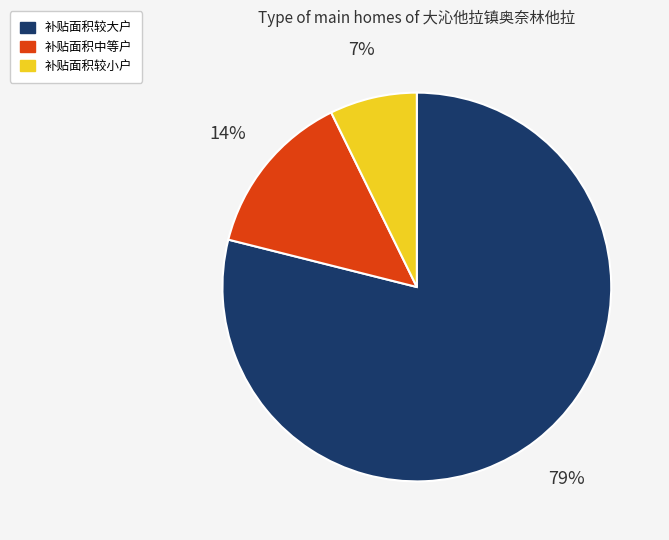

Which category has the biggest portion of the pie?

补贴面积较大户